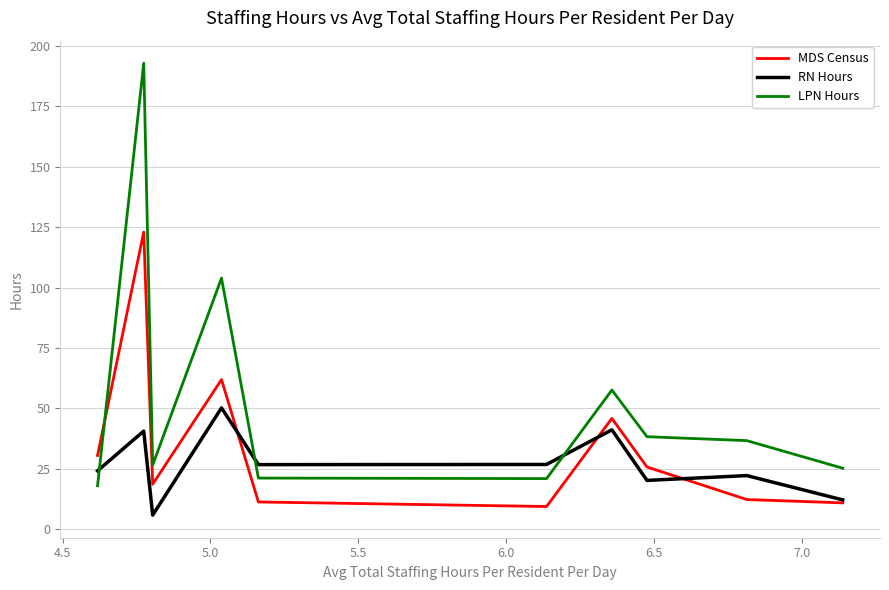

What is the smallest value displayed?

5.9